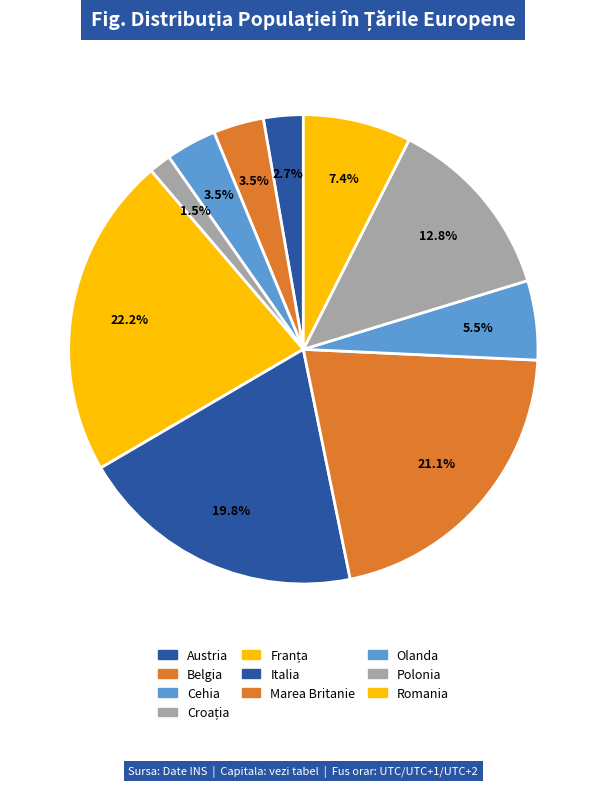

Count the number of slices in the pie.

10